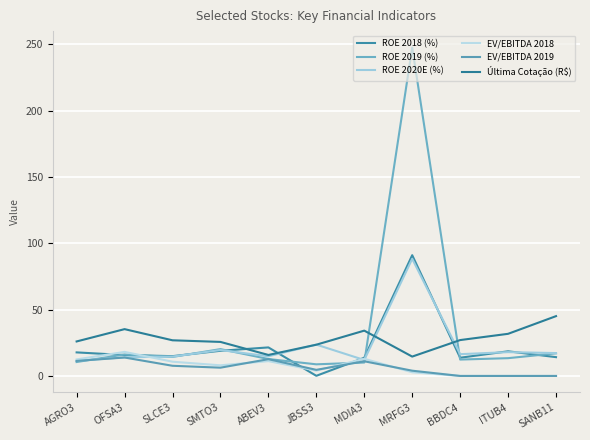

Read the ROE 2018 (%) value at BBDC4.

13.7